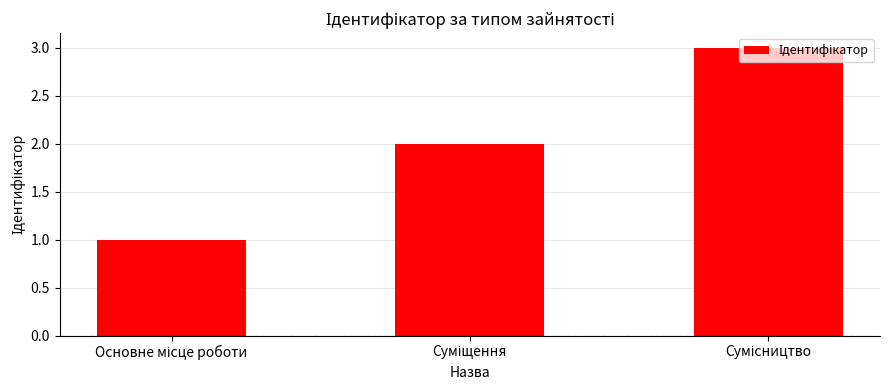

What is the smallest value displayed?

1